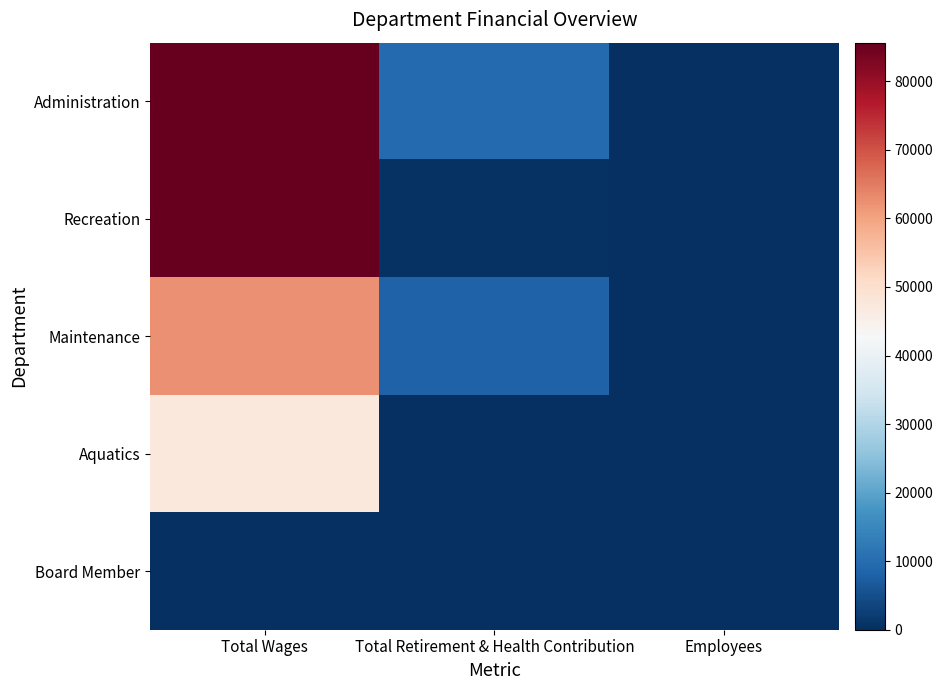

What is the spread (max minus min) of values at Total Wages?

85634